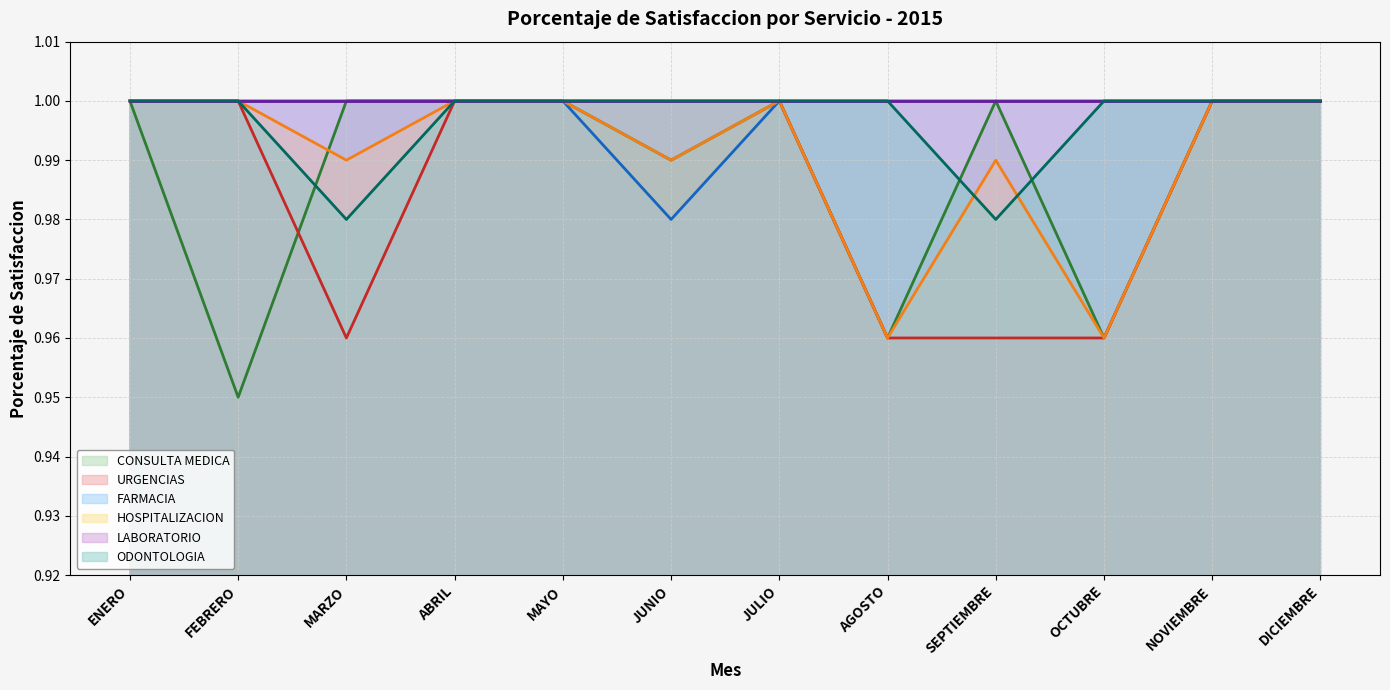

At how many categories does at least one series exceed 0?

12